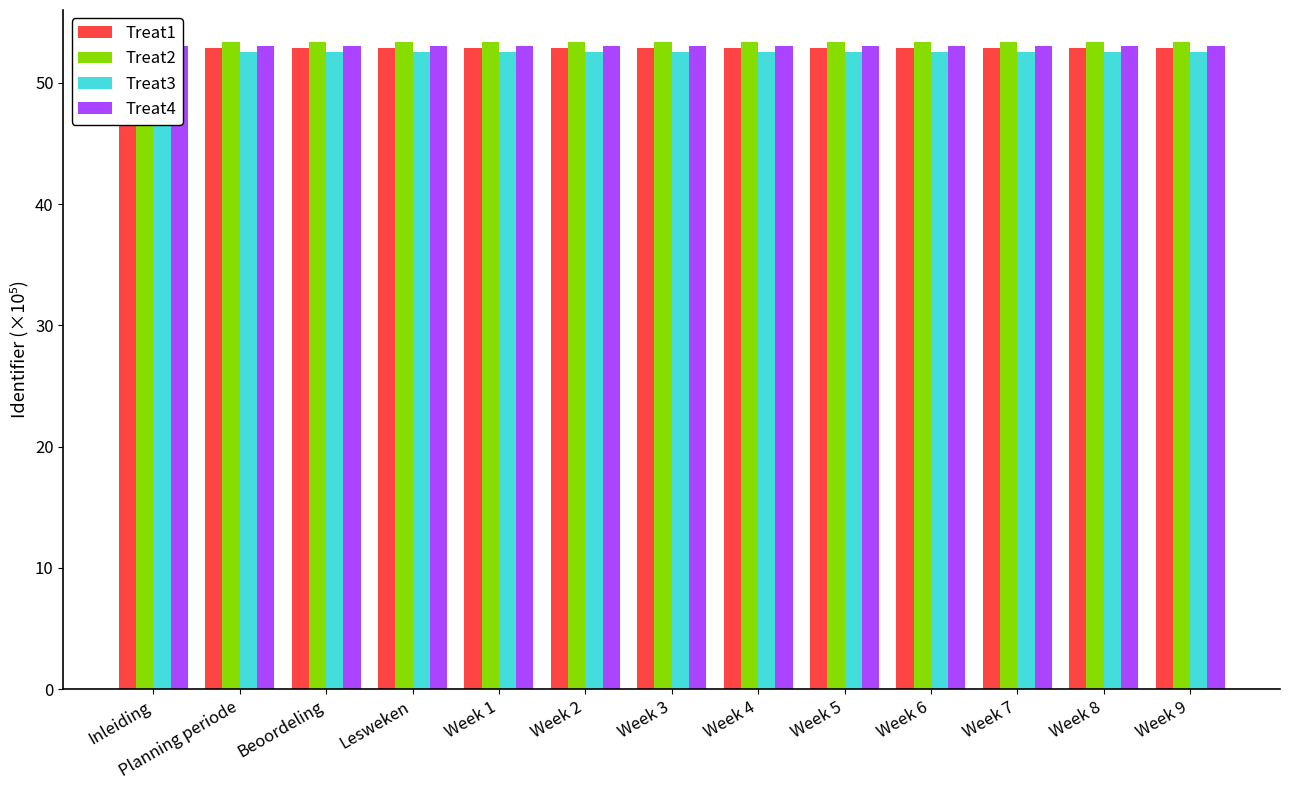

Count the number of categories in the chart.

13